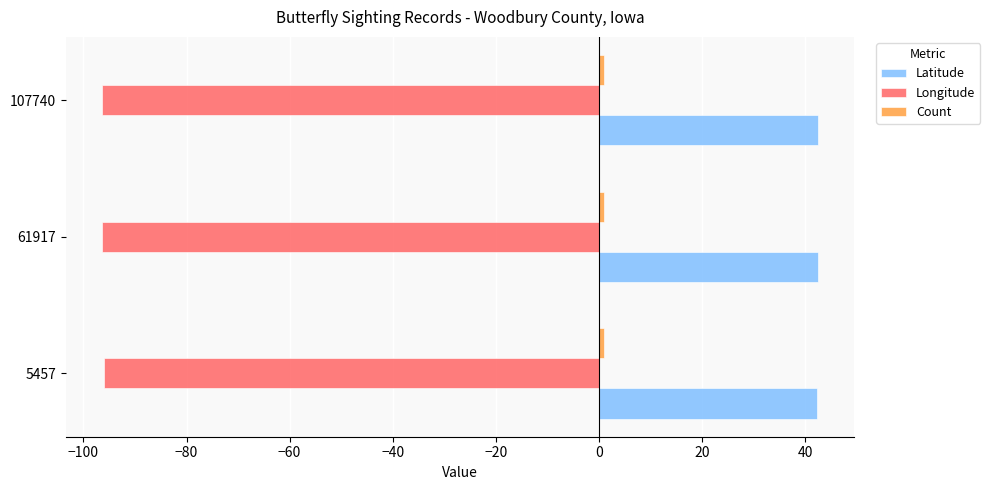

Which series has the largest total across all categories?

Latitude